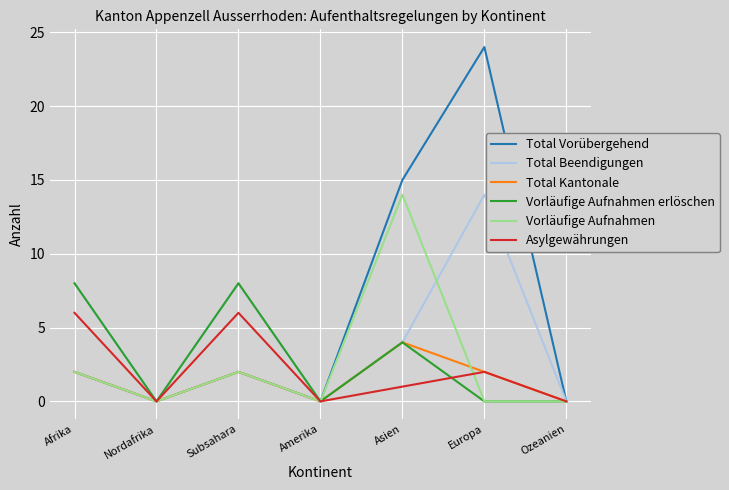

At which label is Total Vorübergehend closest to 12?

Asien